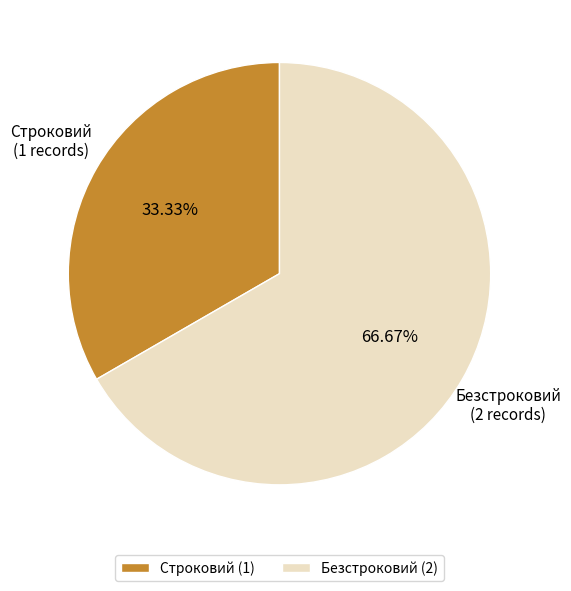

To the nearest percent, what portion does Безстроковий represent?

67%